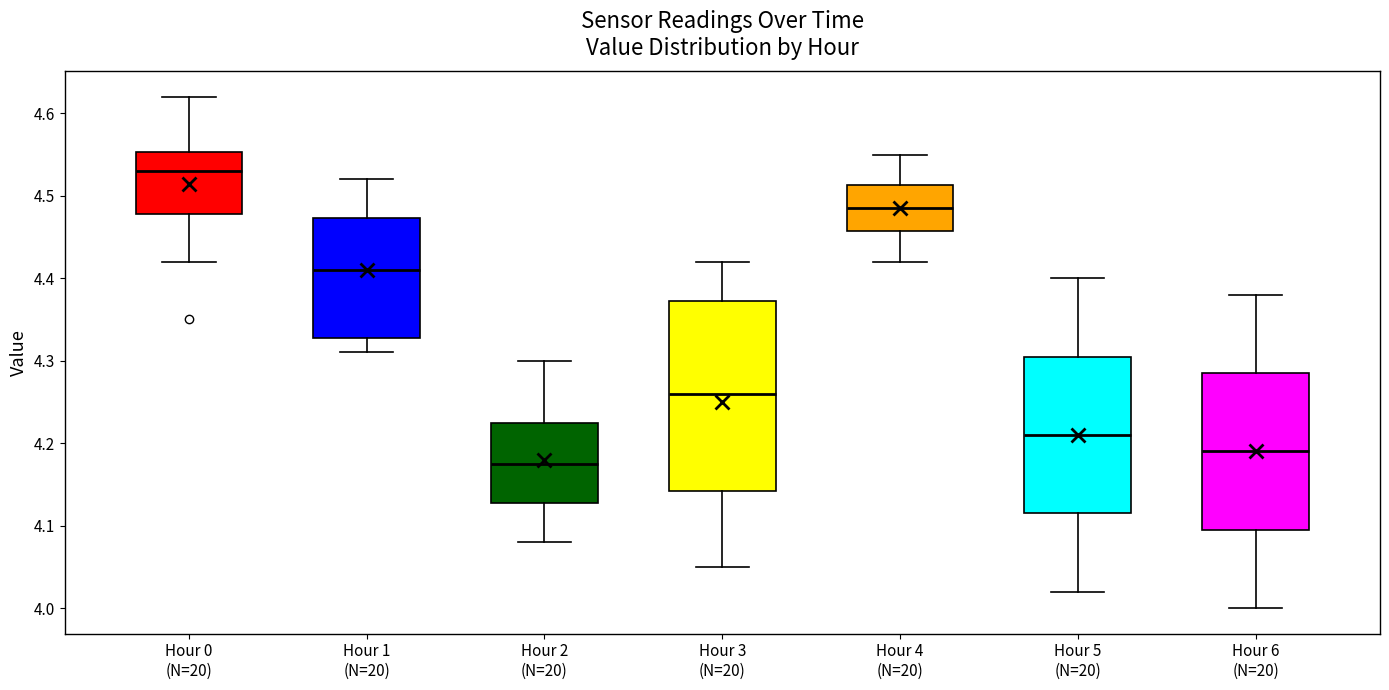

Which box's median line is the lowest?

Hour 2 (N=20)